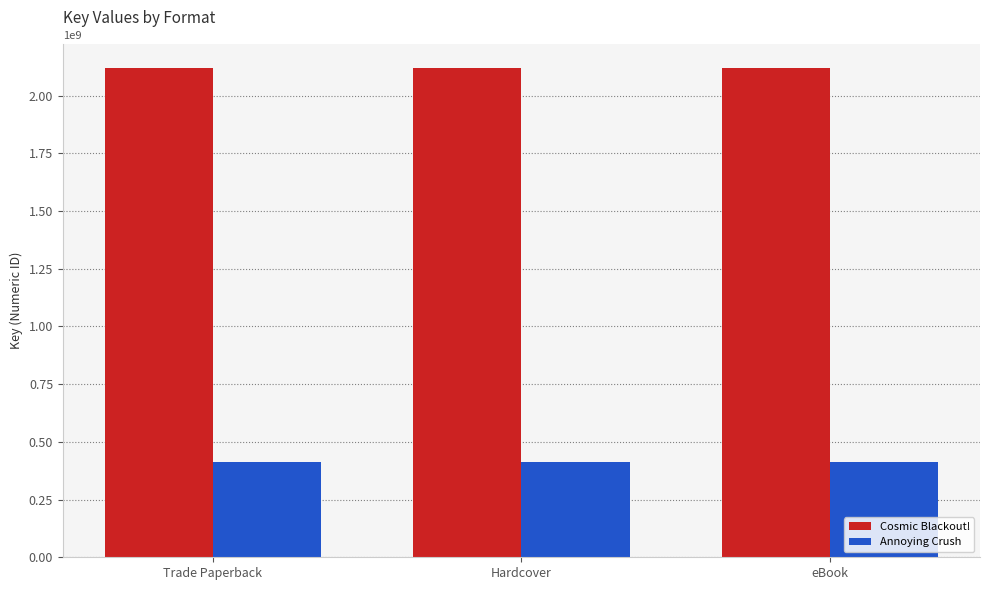

What is the value of the Annoying Crush bar at the 3rd from the left?

411073238